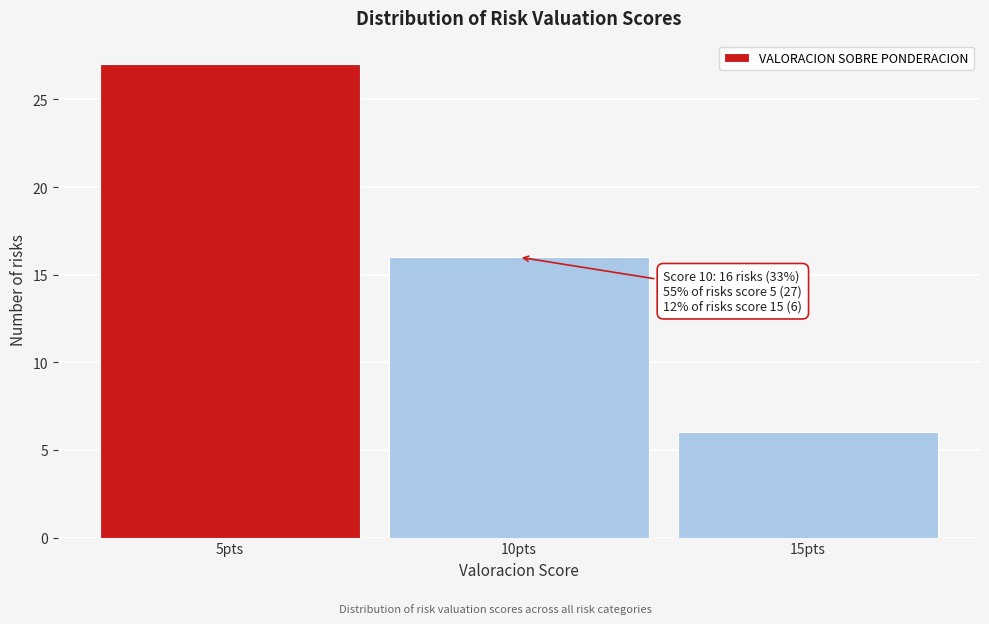

Reading left to right, list all the values displayed in this chart.

5pts=27	10pts=16	15pts=6